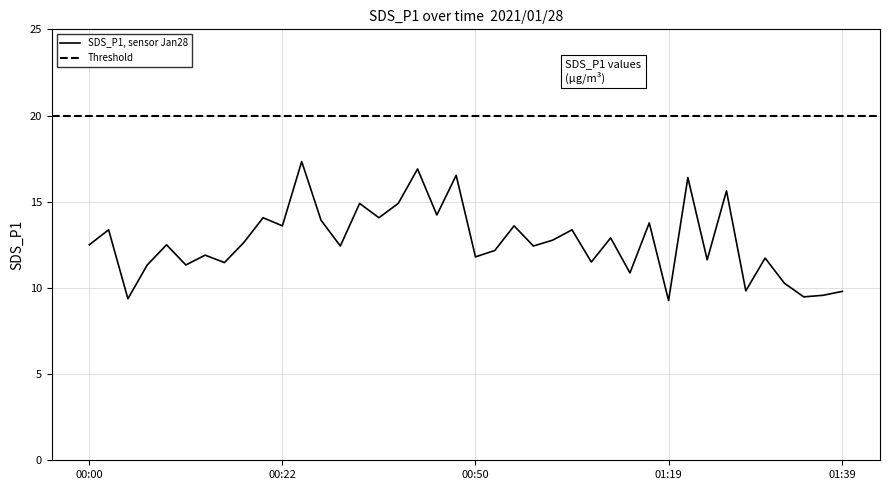

At which label is the value closest to 13?

2021/01/28 01:09